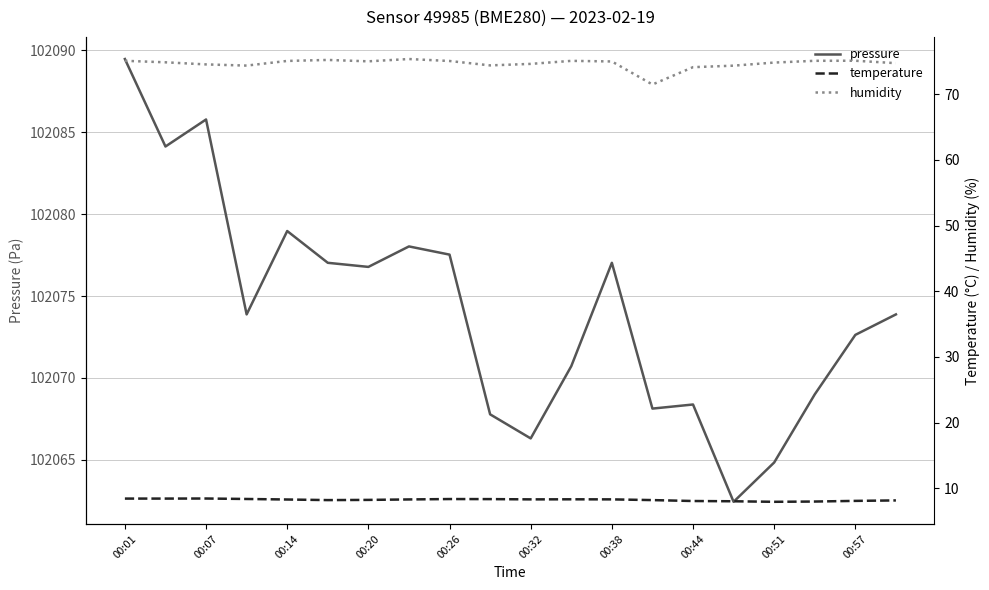

What is the maximum value for pressure?

102089.5